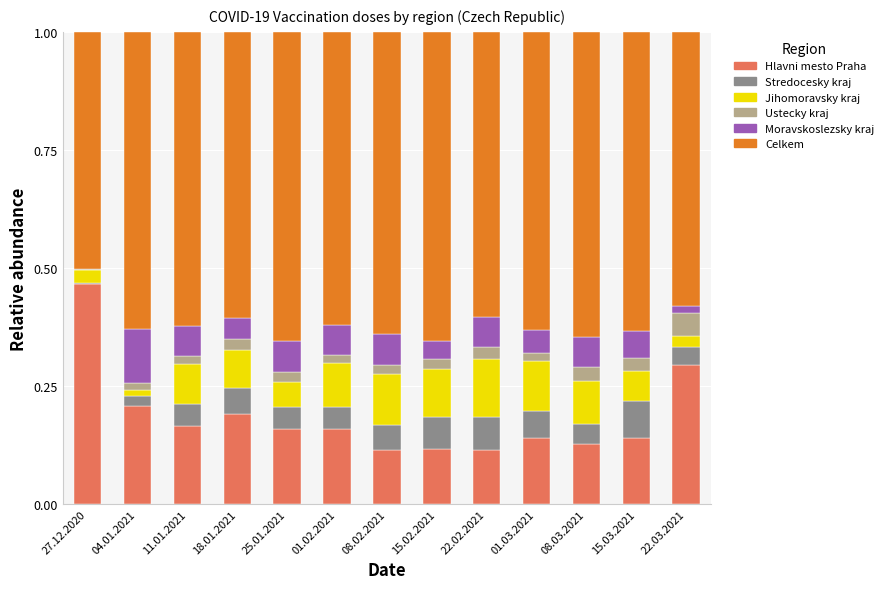

Which category has the highest value in the Hlavni mesto Praha series?

27.12.2020